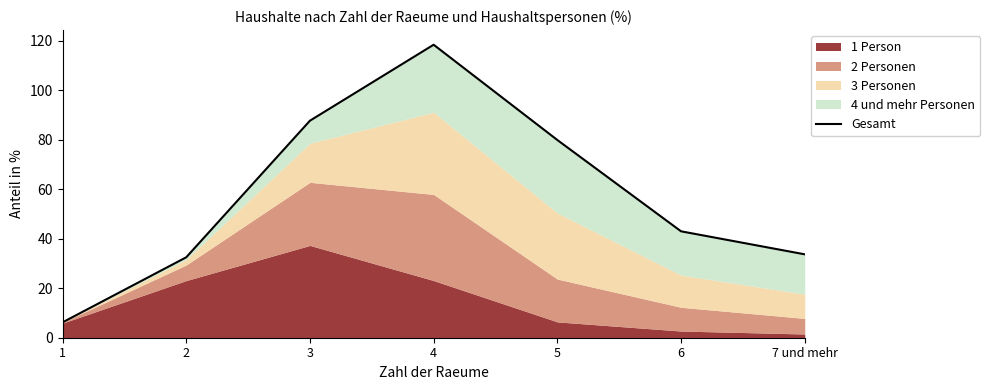

What is the difference between the values at 6 and 1?

36.8